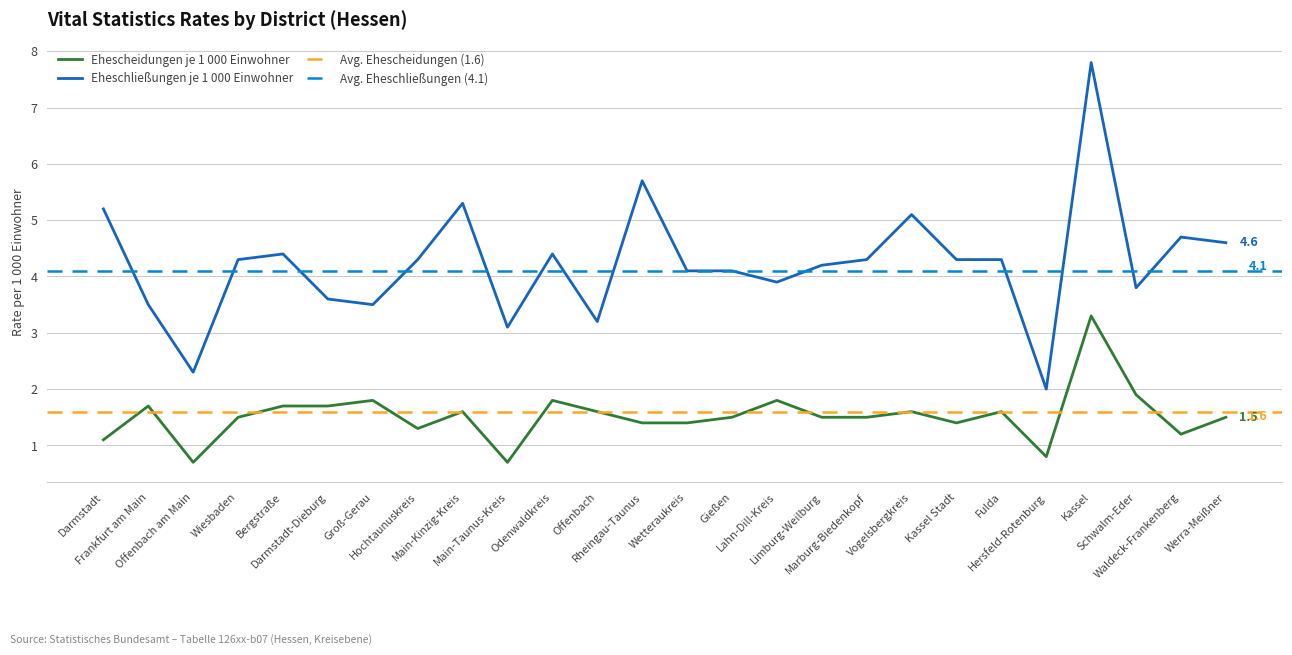

Rank the categories by Ehescheidungen je 1 000 Einwohner value from lowest to highest.

Offenbach am Main, Main-Taunus-Kreis, Hersfeld-Rotenburg, Darmstadt, Waldeck-Frankenberg, Hochtaunuskreis, Rheingau-Taunus, Wetteraukreis, Kassel Stadt, Wiesbaden, Gießen, Limburg-Weilburg, Marburg-Biedenkopf, Werra-Meißner, Main-Kinzig-Kreis, Offenbach, Vogelsbergkreis, Fulda, Frankfurt am Main, Bergstraße, Darmstadt-Dieburg, Groß-Gerau, Odenwaldkreis, Lahn-Dill-Kreis, Schwalm-Eder, Kassel